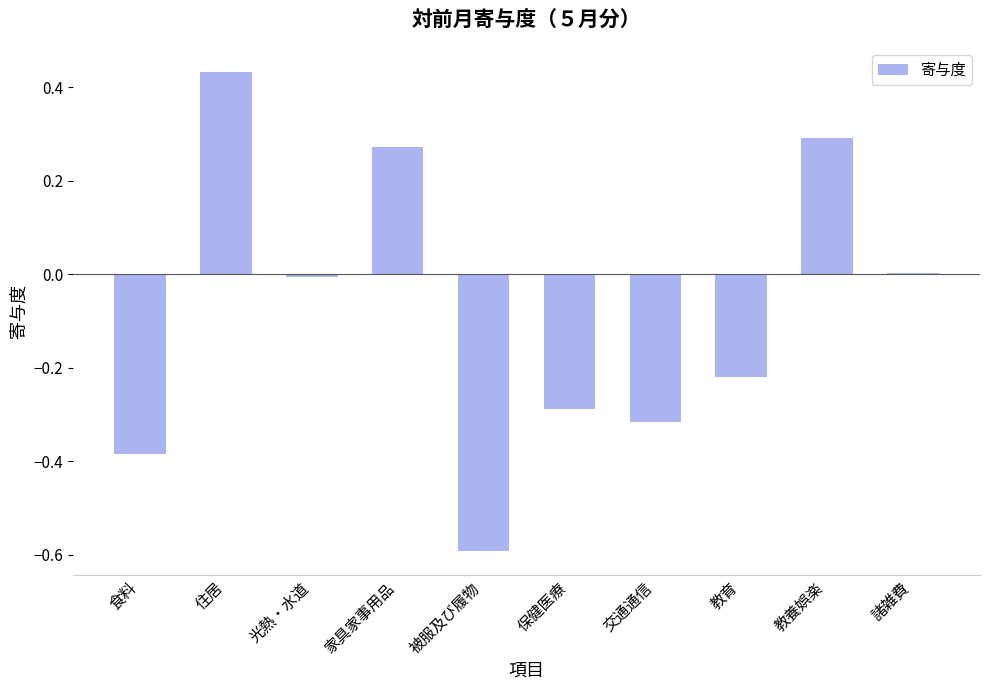

How many distinct data groups are displayed?

1